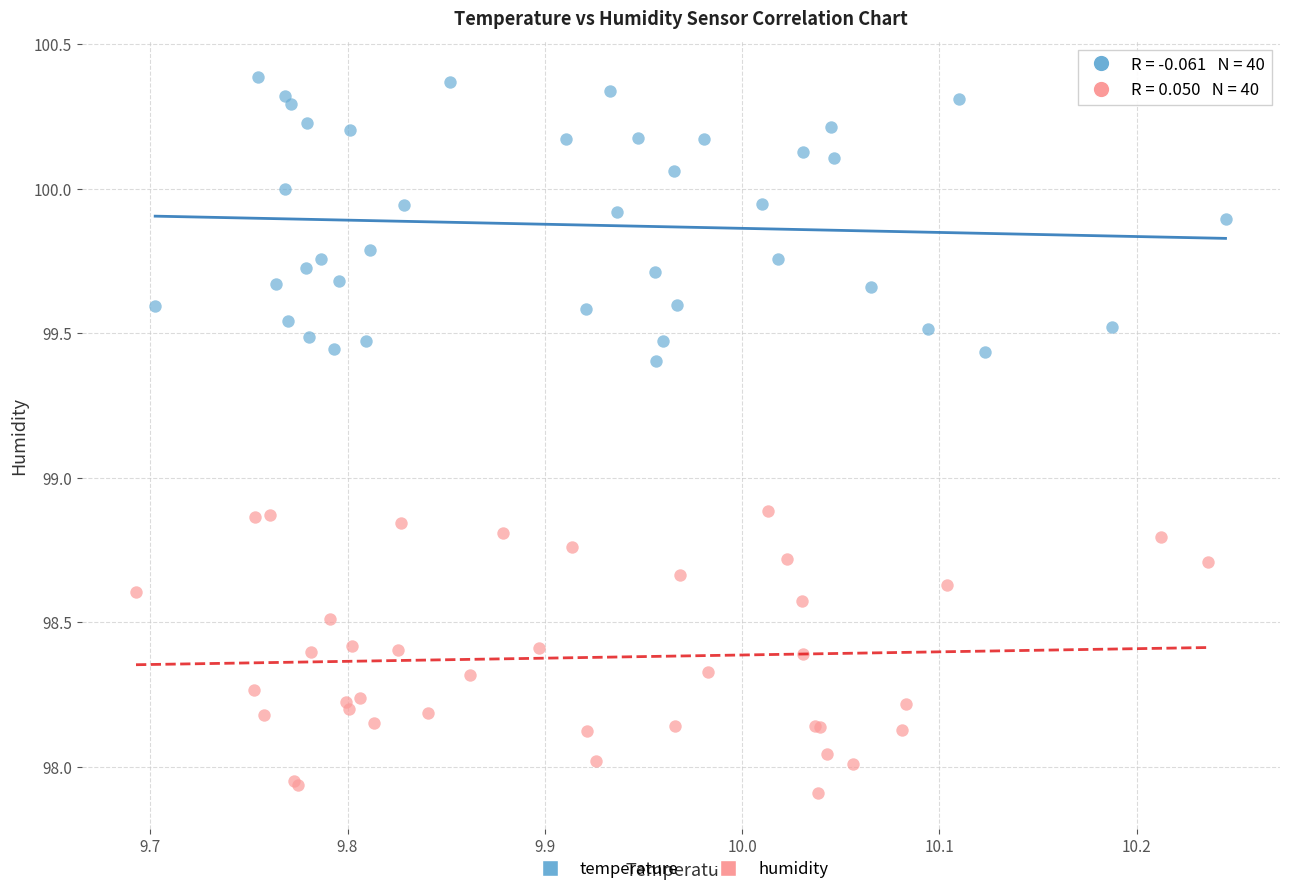

Which series contains the lowest Y value?

humidity